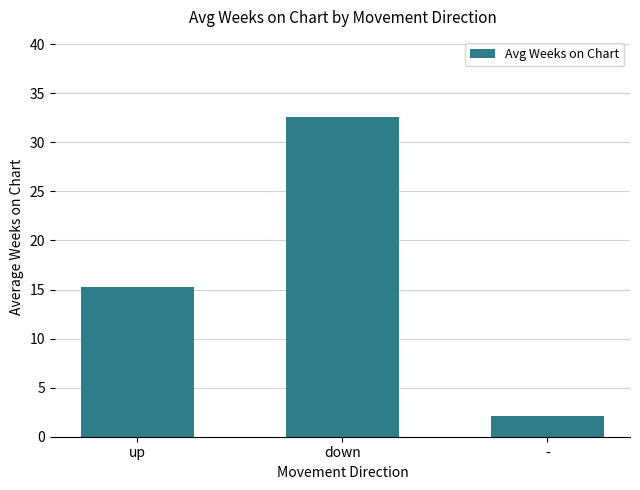

Which category has the highest value across all series?

down